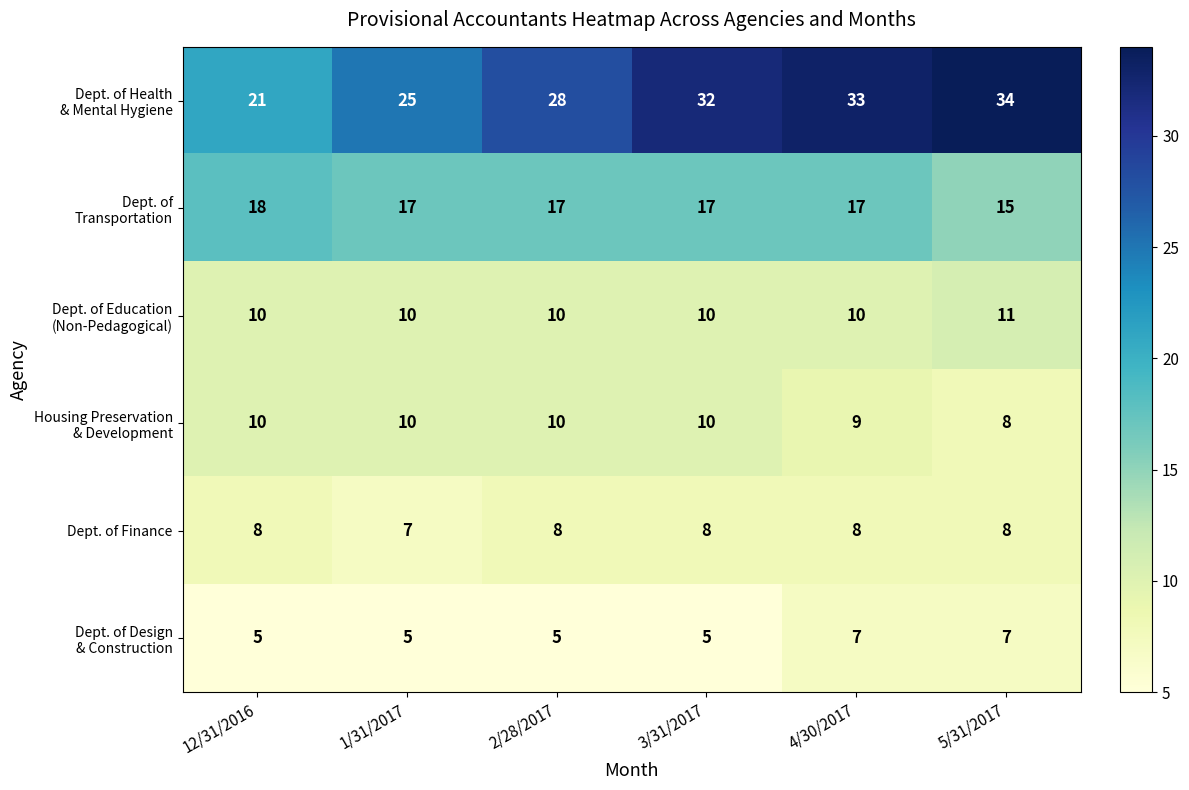

What is the total value across all series at 2/28/2017?

78